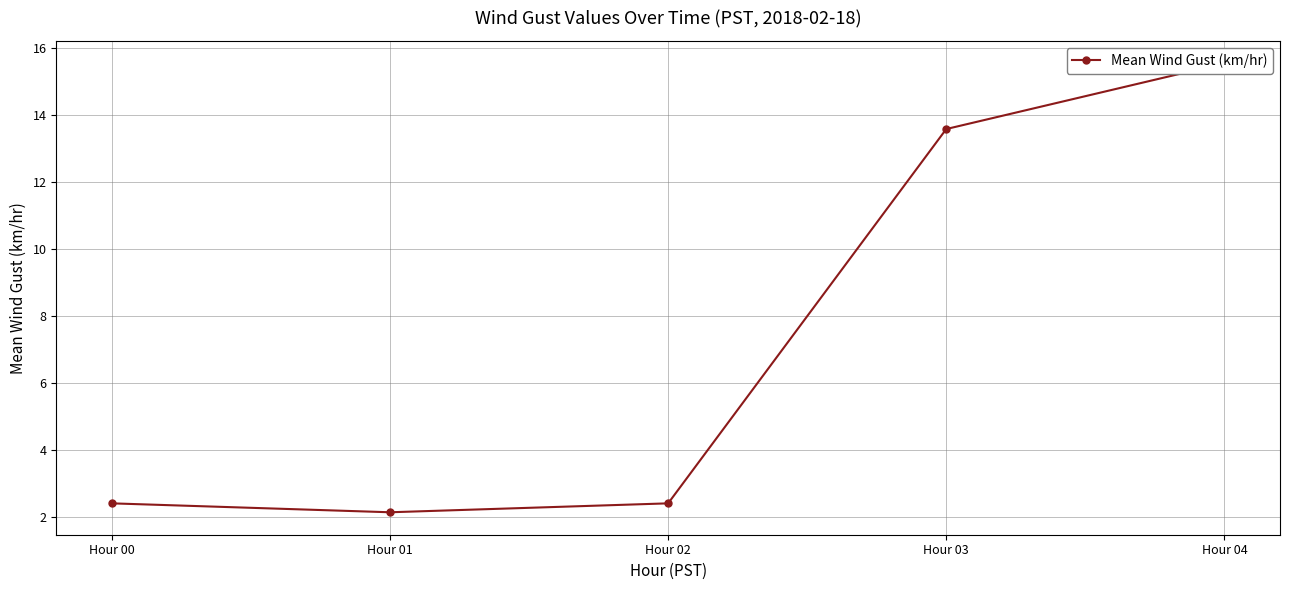

What is the value of the 1st point from the left?

2.4